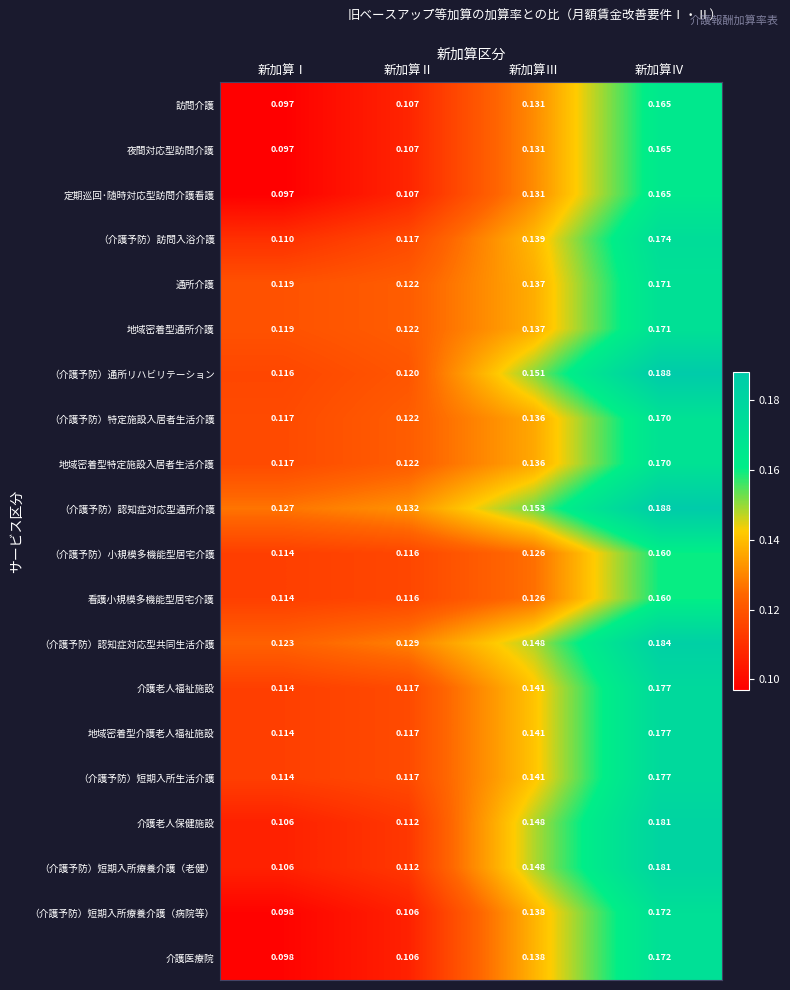

At which category does the chart reach its peak across all series?

新加算Ⅳ